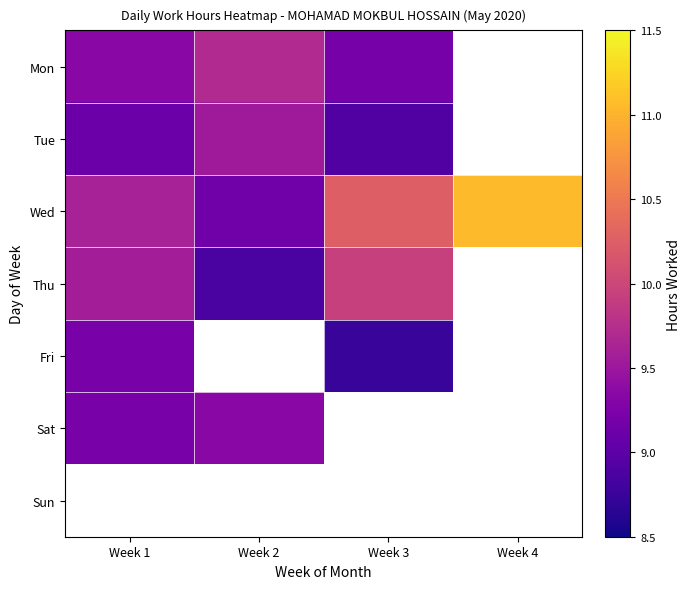

How many data points does each series have?

4